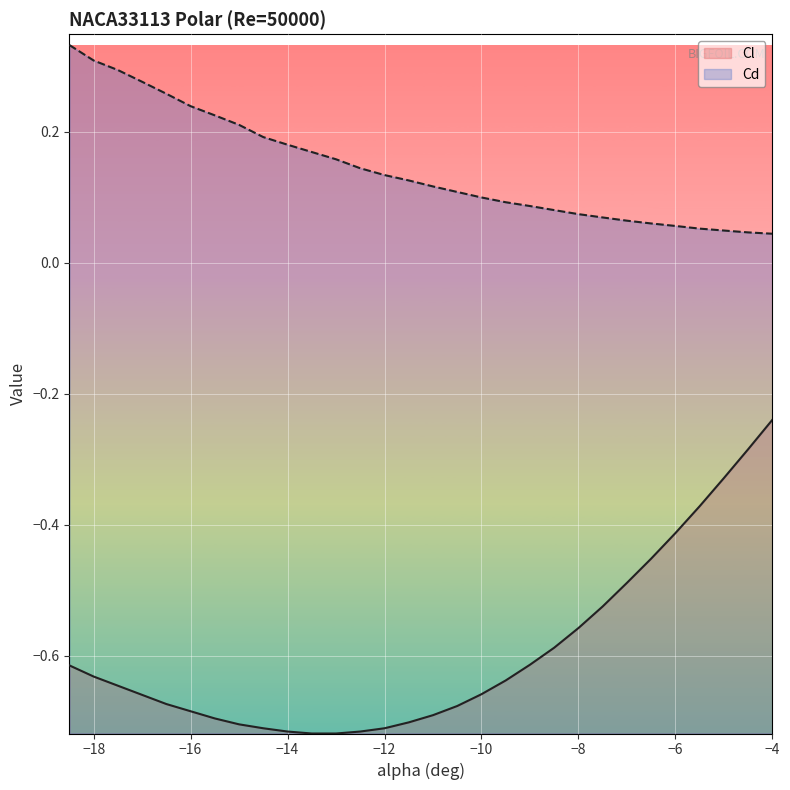

What is the sum of the Cl values at -14.5 and -13.5?

-1.4